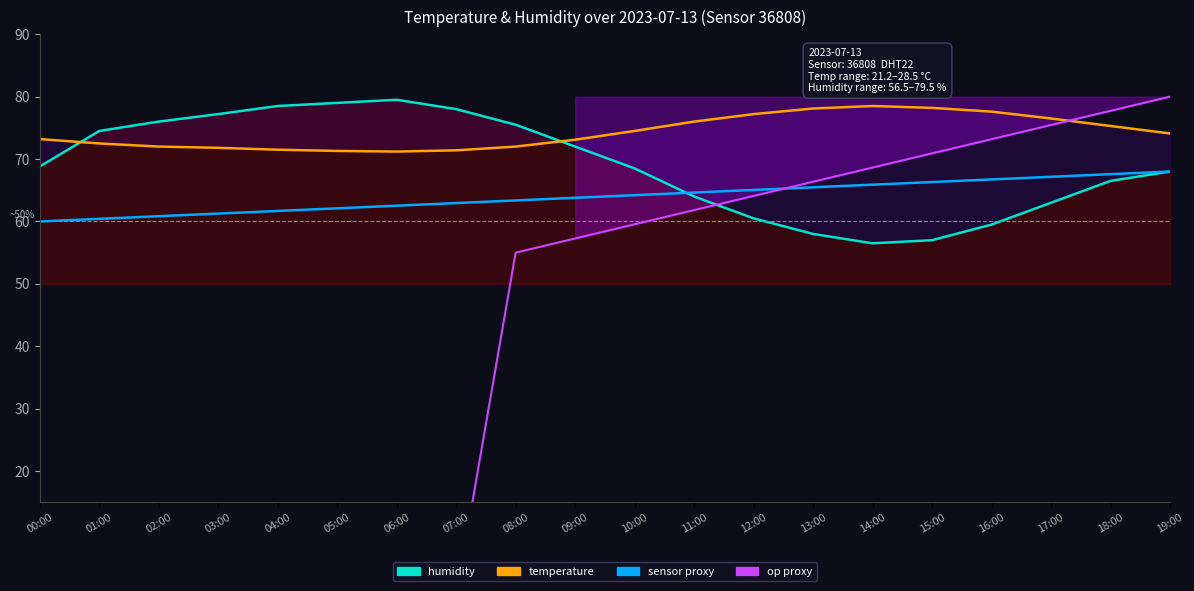

What is the value of the humidity_line point at the 19th from the left?

66.5